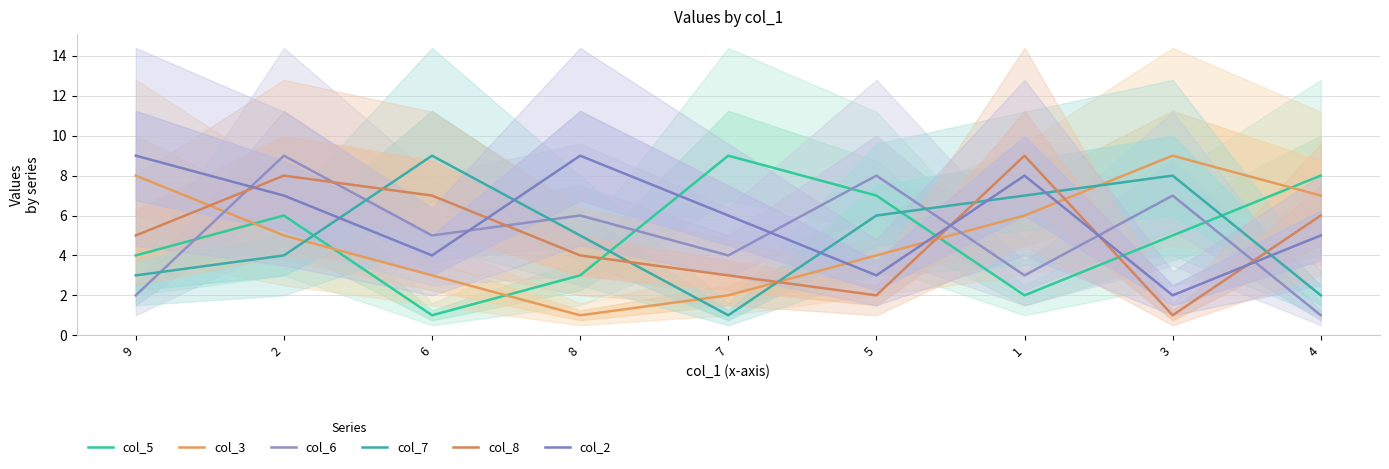

How many lines are shown in the chart?

6